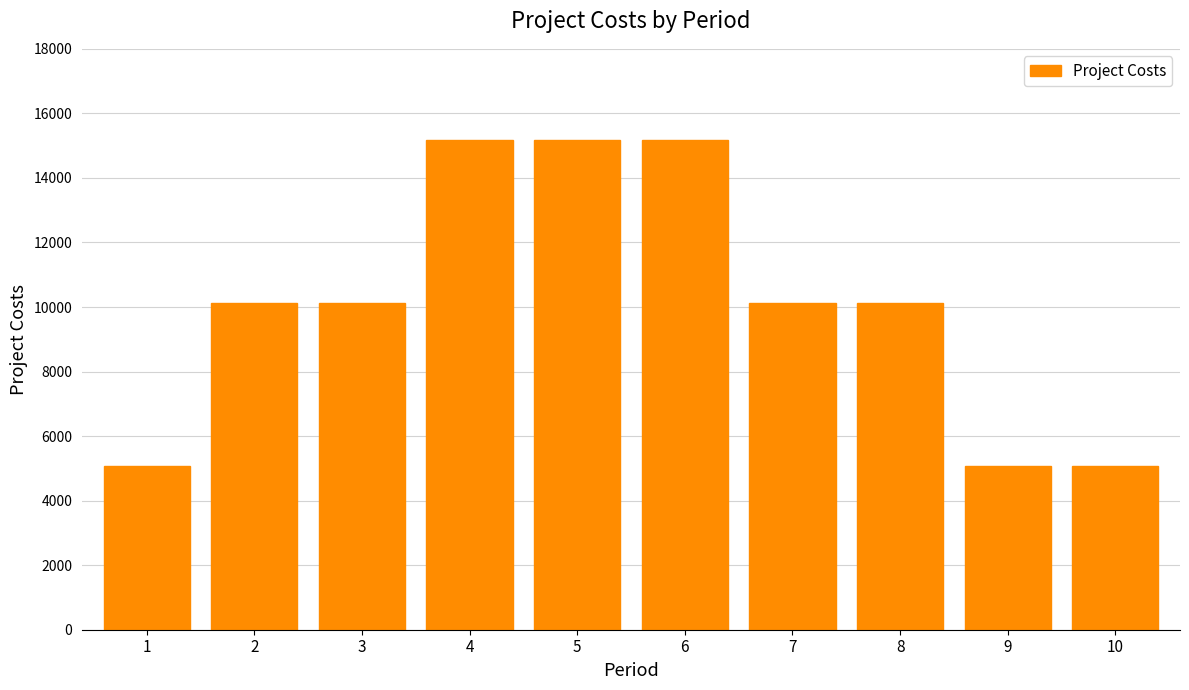

Reading left to right, list all the values displayed in this chart.

5060	10120	10120	15180	15180	15180	10120	10120	5060	5060